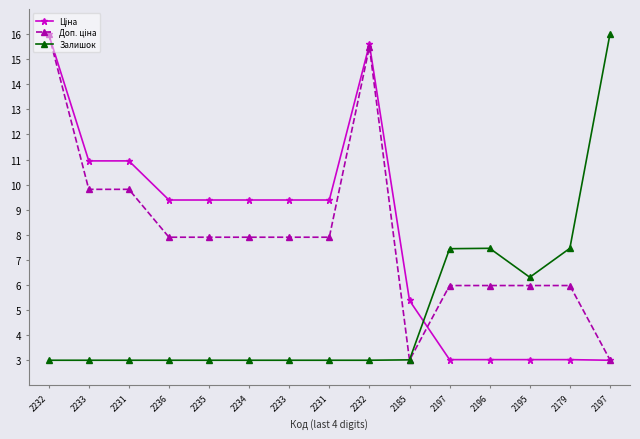

How many data points does each series have?

15